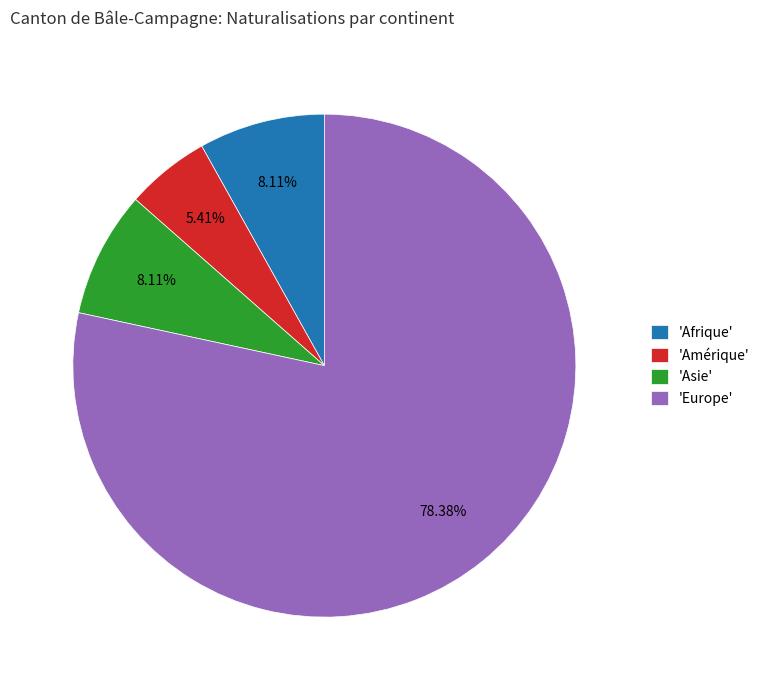

Is there a majority slice in this chart?

Yes